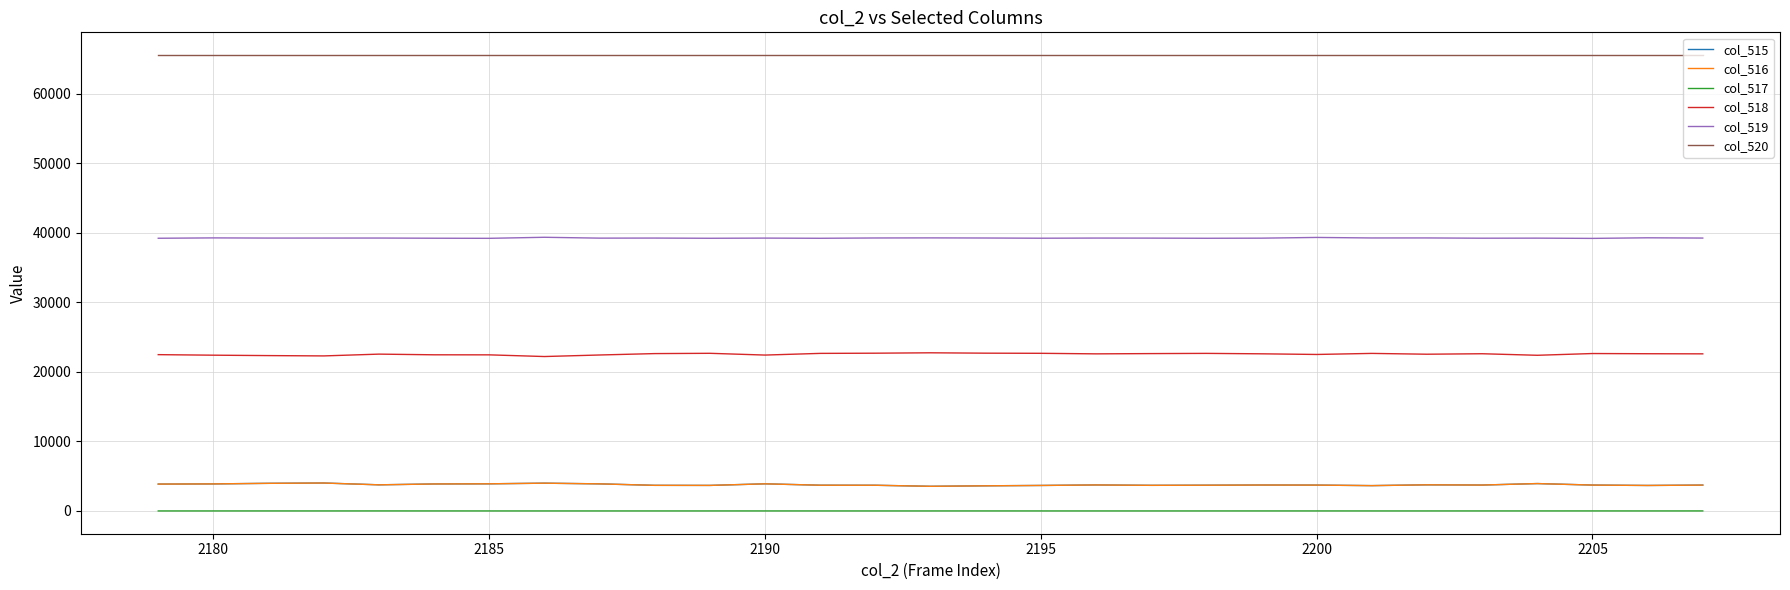

Which series has the largest total across all categories?

col_520